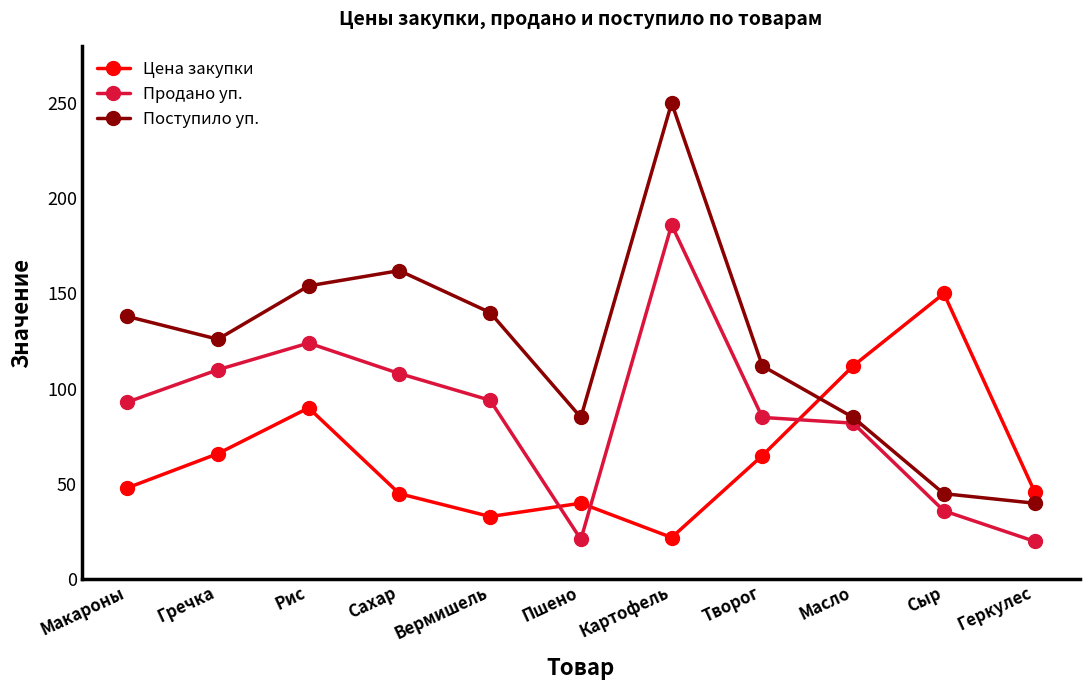

Read the Поступило уп. value at Творог.

112